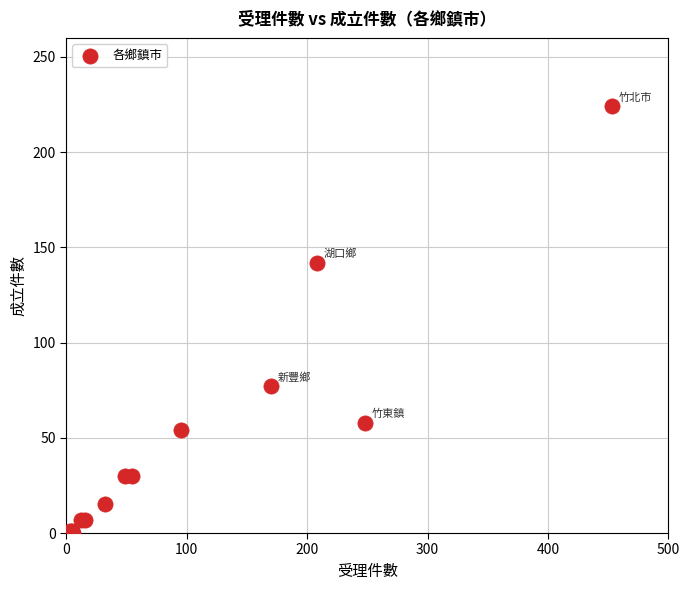

What Y value in the scatter plot is closest to 112?

142